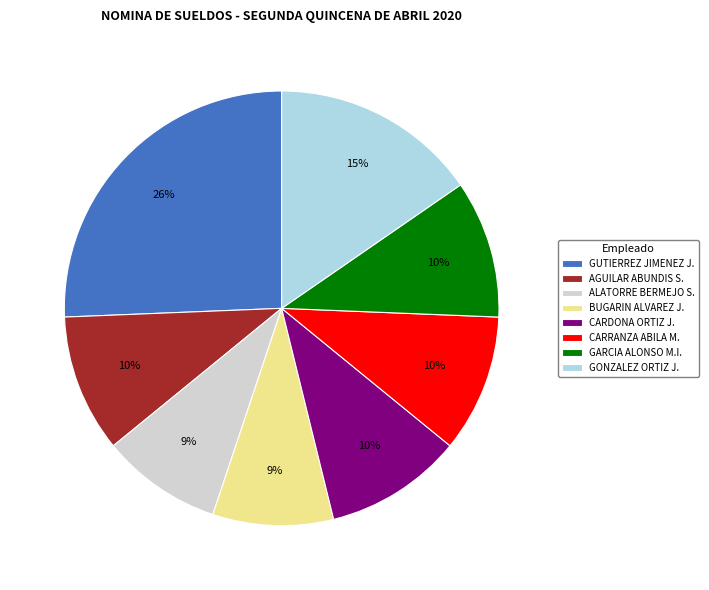

Count the number of slices in the pie.

8